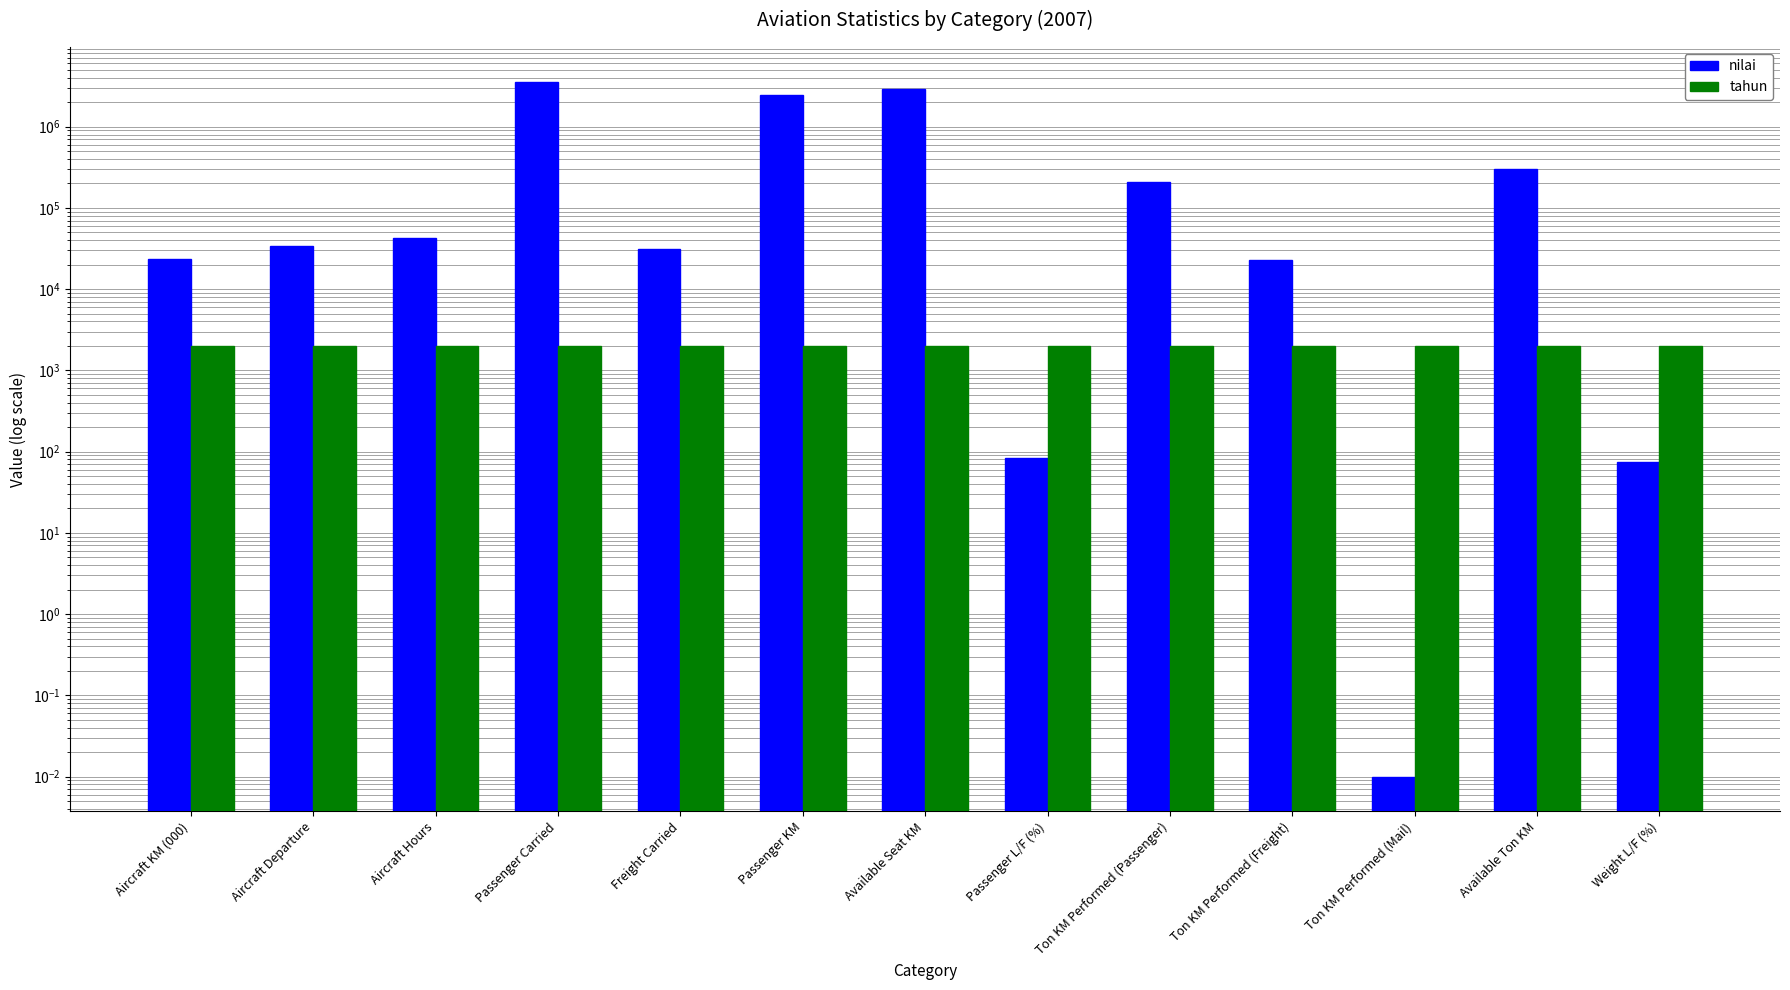

Rank the series by their maximum value, from highest to lowest.

nilai, tahun